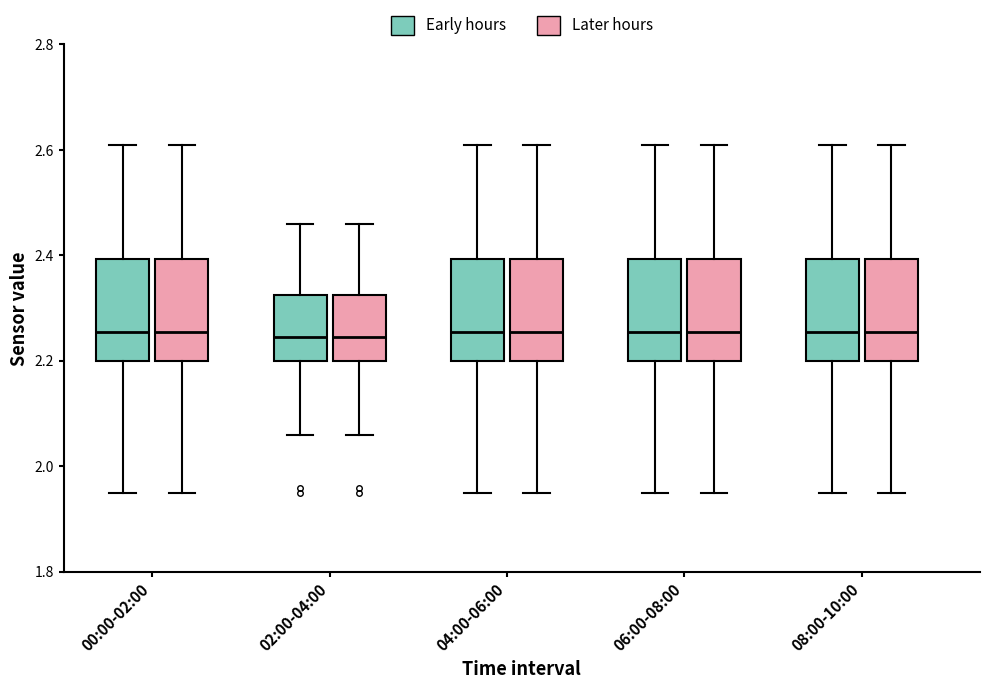

Where does the upper whisker of the box for 04:00-06:00 (Later hours) end on the y-axis? The values are not printed on the chart, so give them approximately, as read against the axis.

2.62